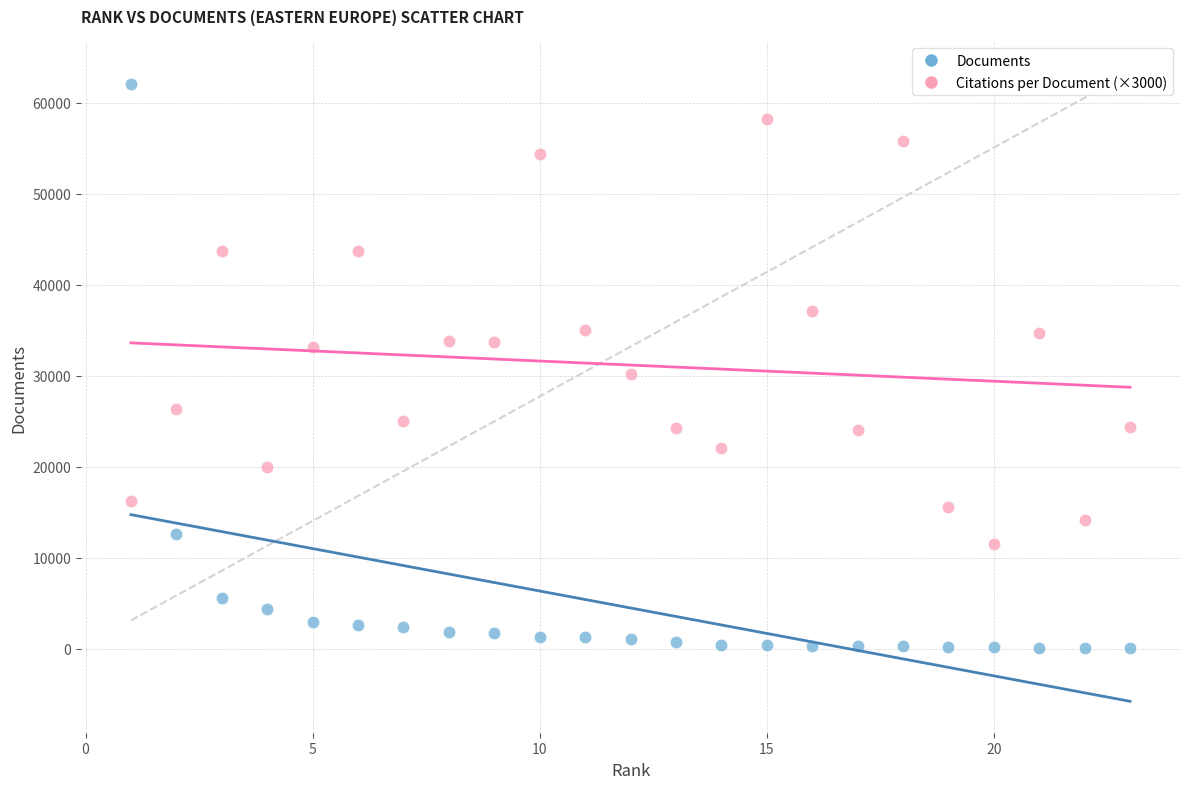

Which series reaches the minimum Y coordinate?

Documents